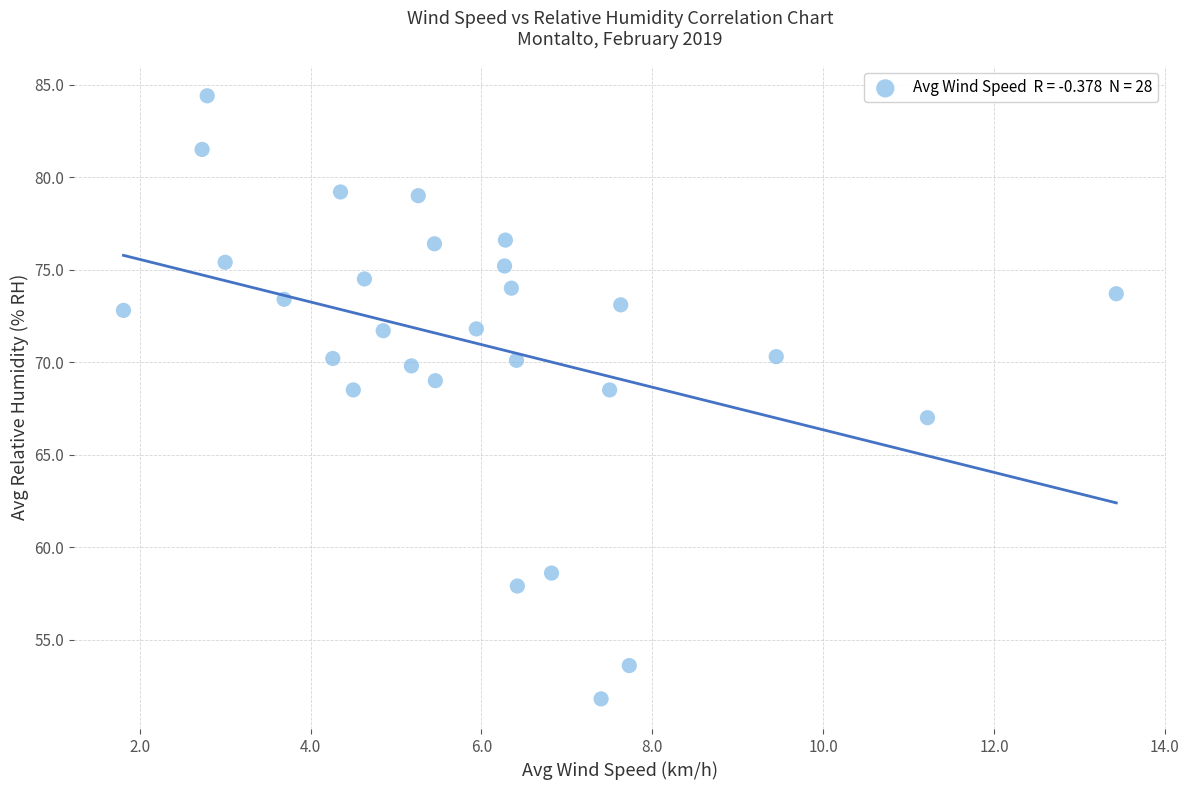

What is the range of X values (max minus min)?

11.6